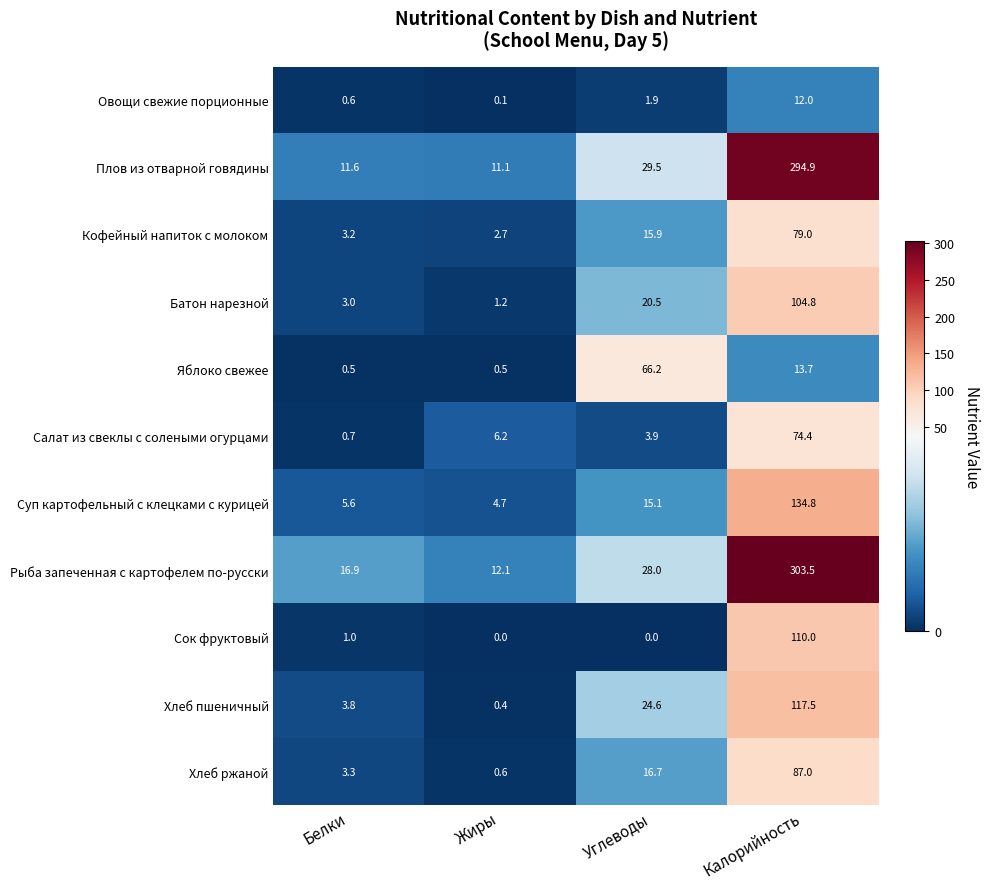

List the series in order of their peak value, lowest first.

Овощи свежие порционные, Яблоко свежее, Салат из свеклы с солеными огурцами, Кофейный напиток с молоком, Хлеб ржаной, Батон нарезной, Сок фруктовый, Хлеб пшеничный, Суп картофельный с клецками с курицей, Плов из отварной говядины, Рыба запеченная с картофелем по-русски